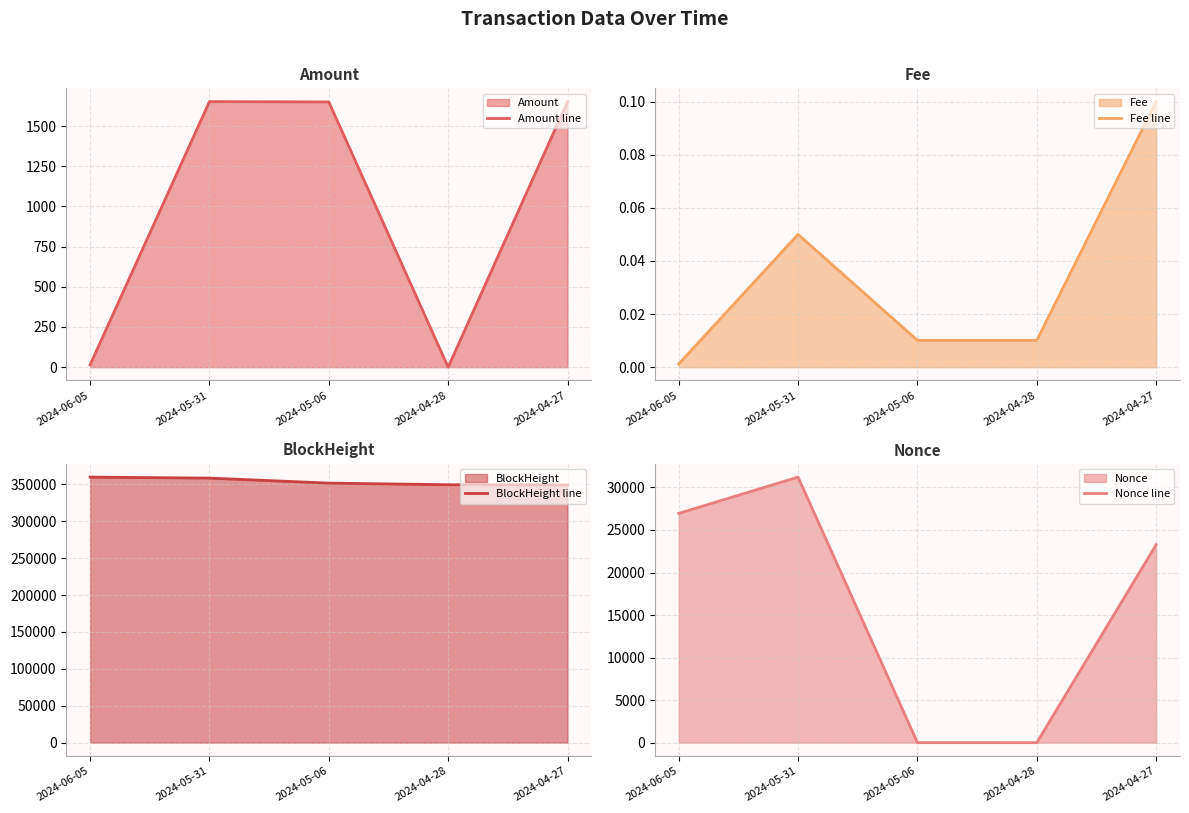

How many values in the Amount line series are below 1650?

2